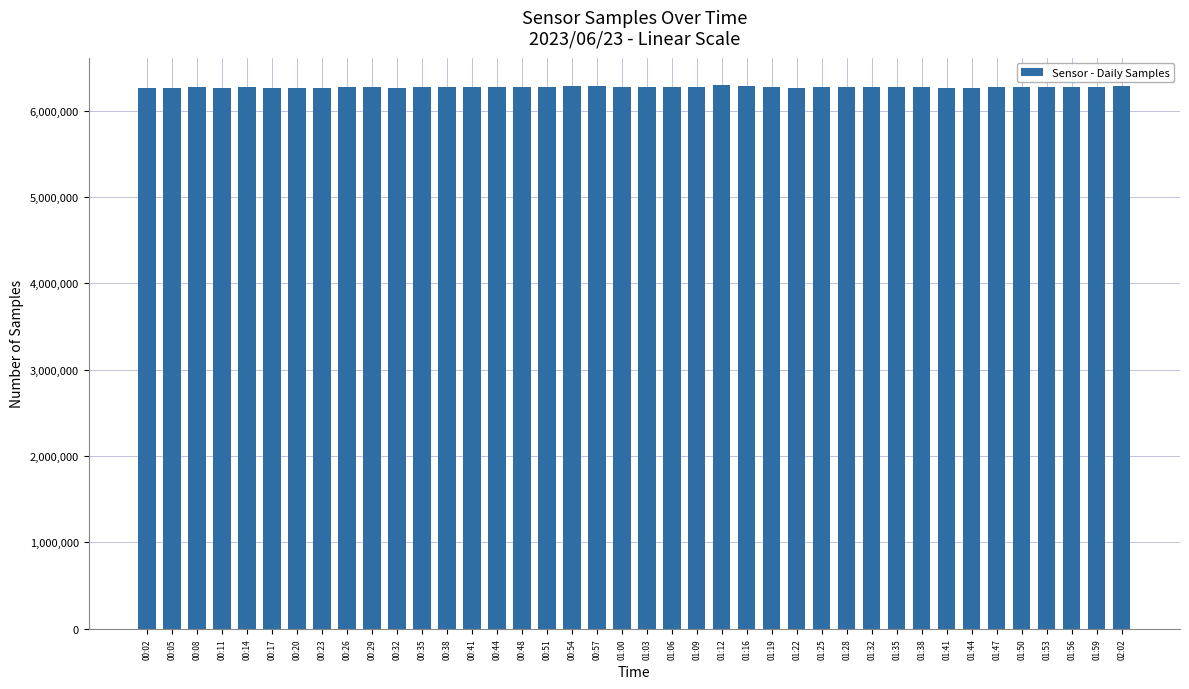

How many categories are shown in the chart?

40